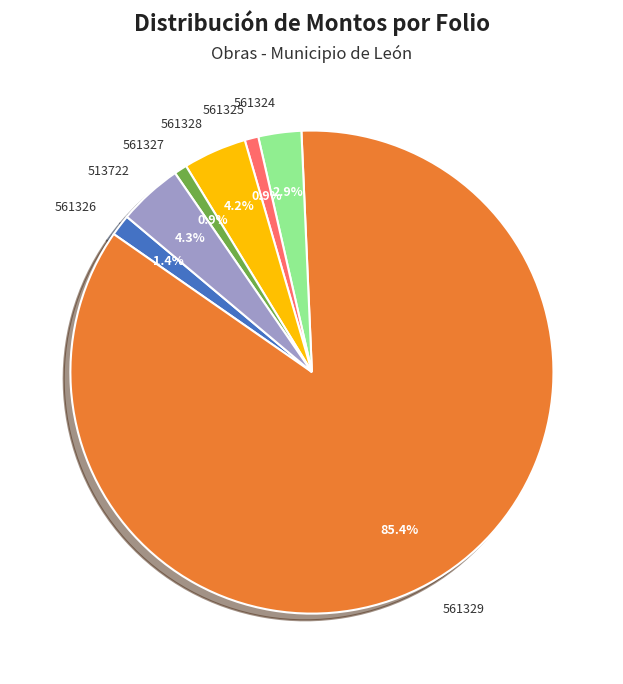

How much of the chart is everything except 561325?

99.1%